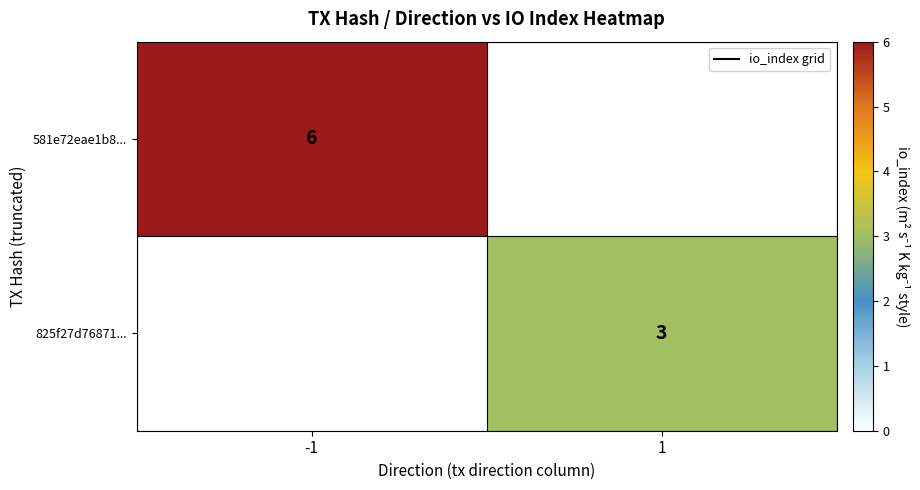

The value of 581e72eae1b8... at -1 is 8. True or false?

False